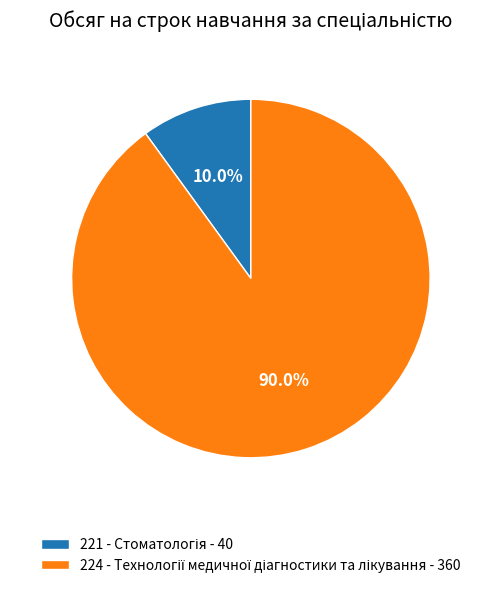

How many slices are in this pie chart?

2